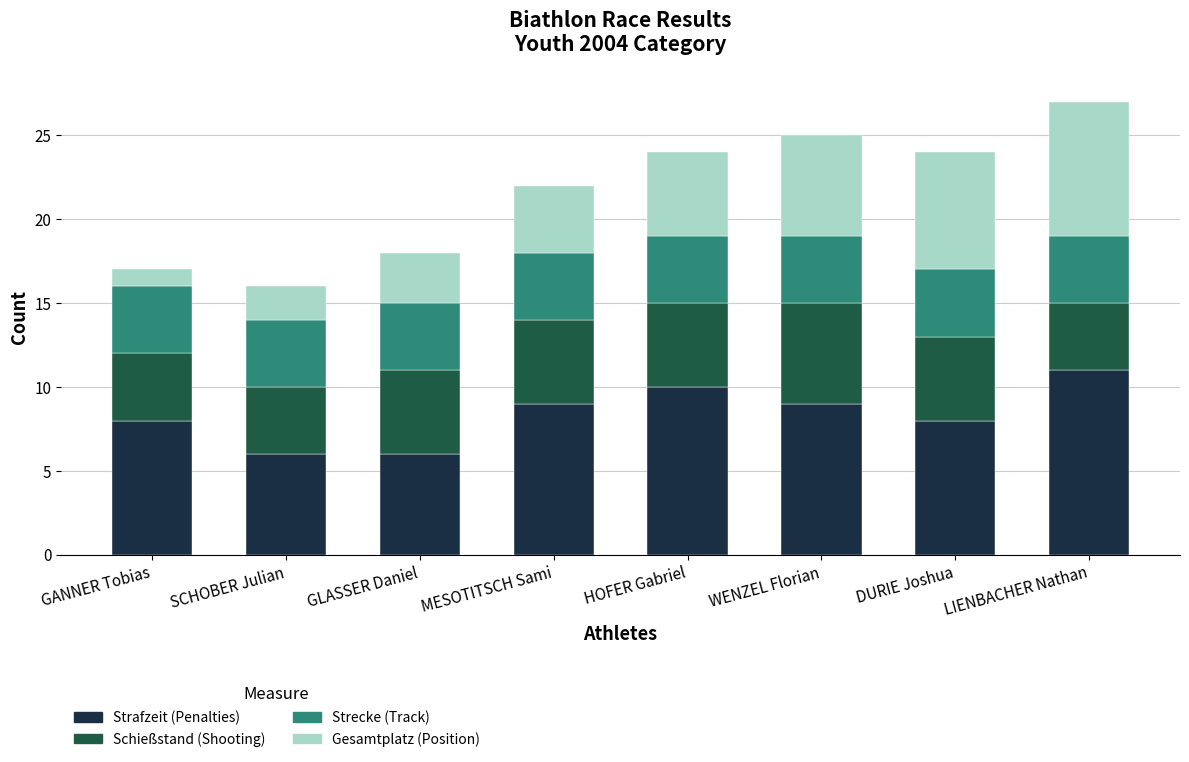

What is the maximum value for Strafzeit (Penalties)?

11